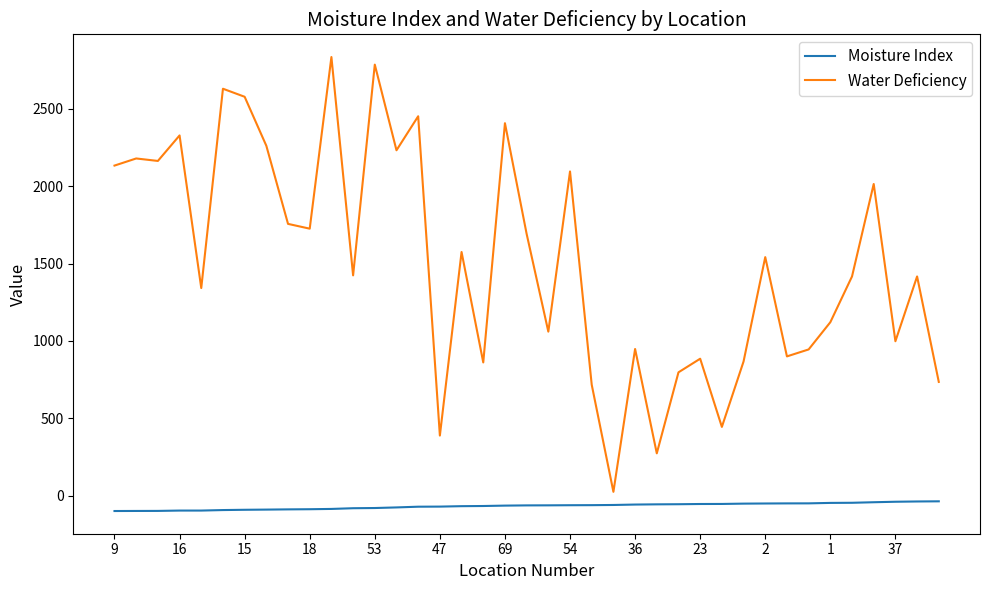

List the series in order of their peak value, highest first.

Water Deficiency, Moisture Index